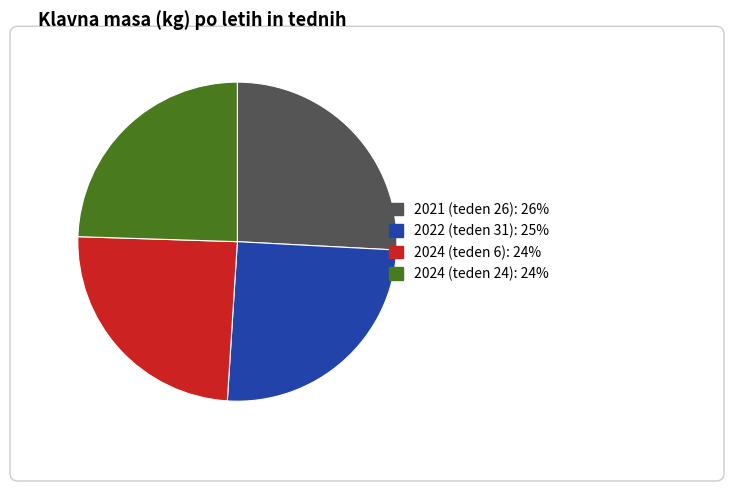

Count the number of slices in the pie.

4